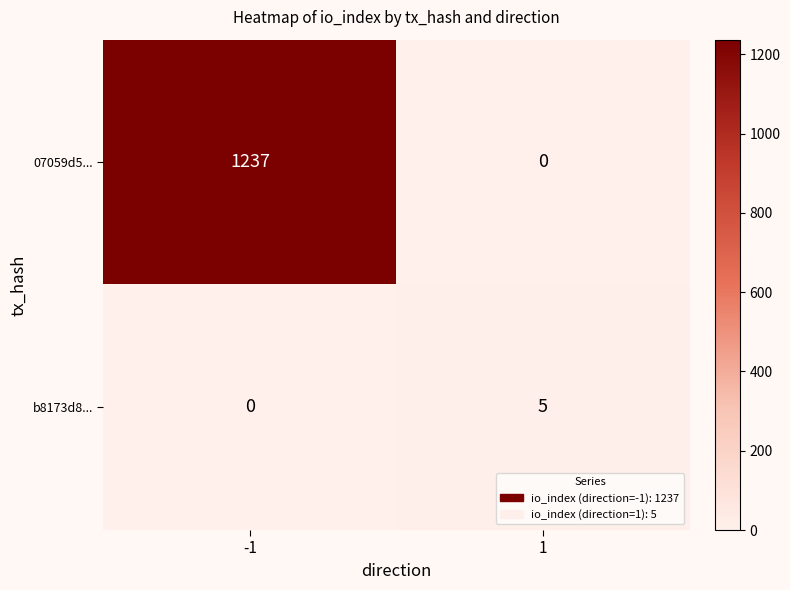

How many categories are shown in the chart?

2